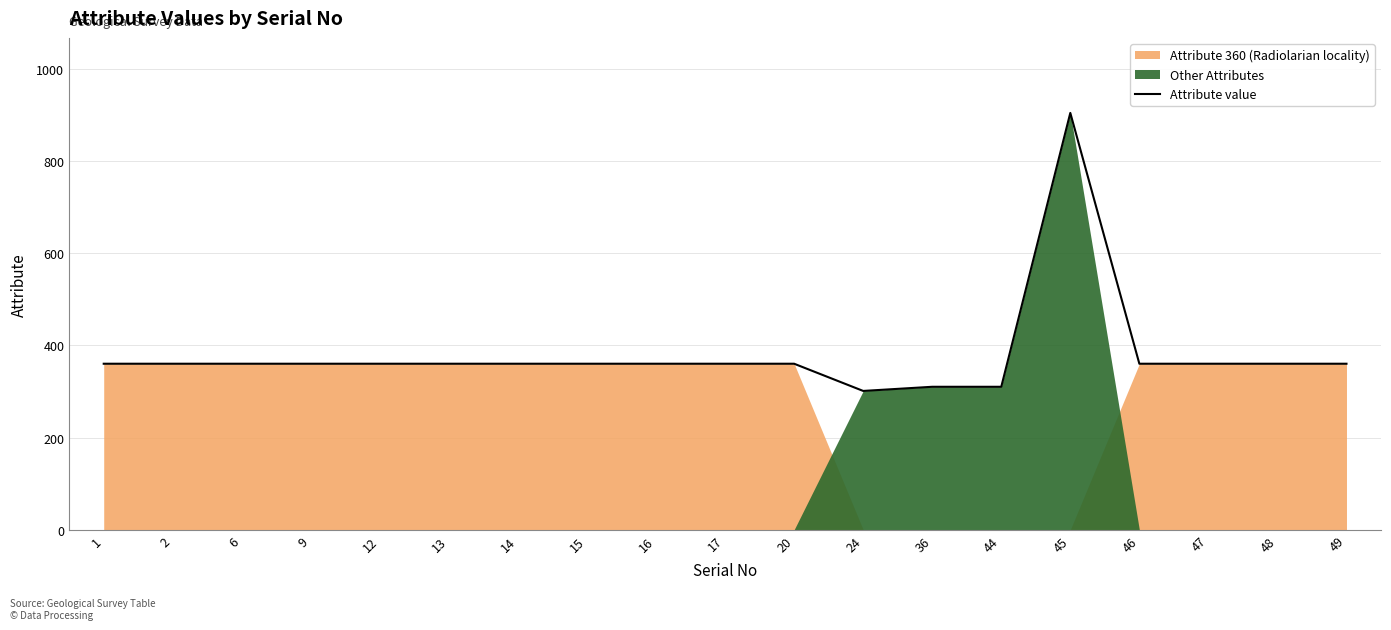

What is the ratio of the value at 14 to the value at 1?

1.0